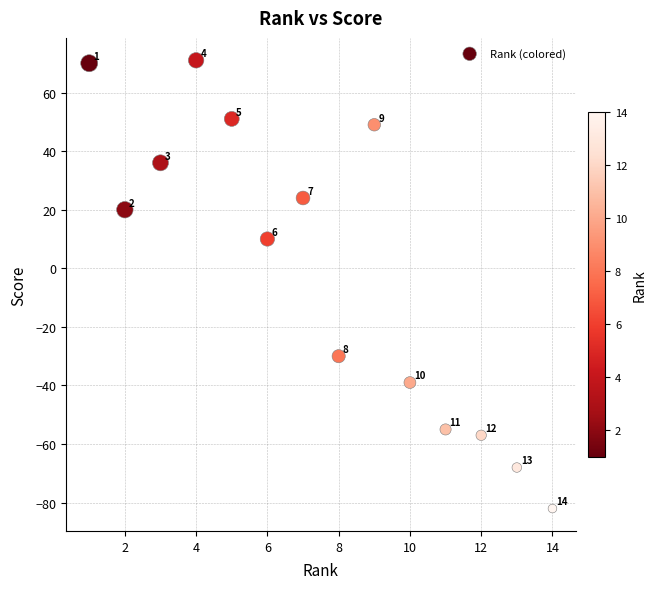

What Y value in the scatter plot is closest to -5?

10